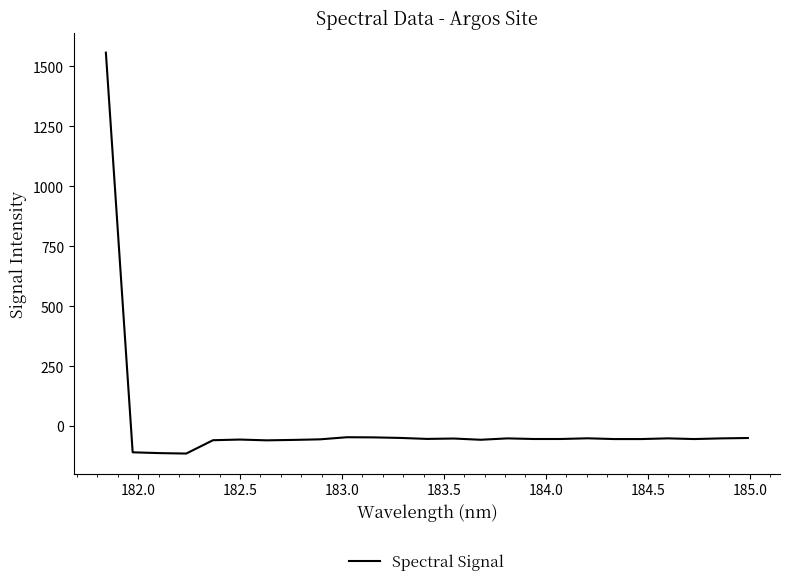

What is the difference between the maximum and minimum values?

1670.9